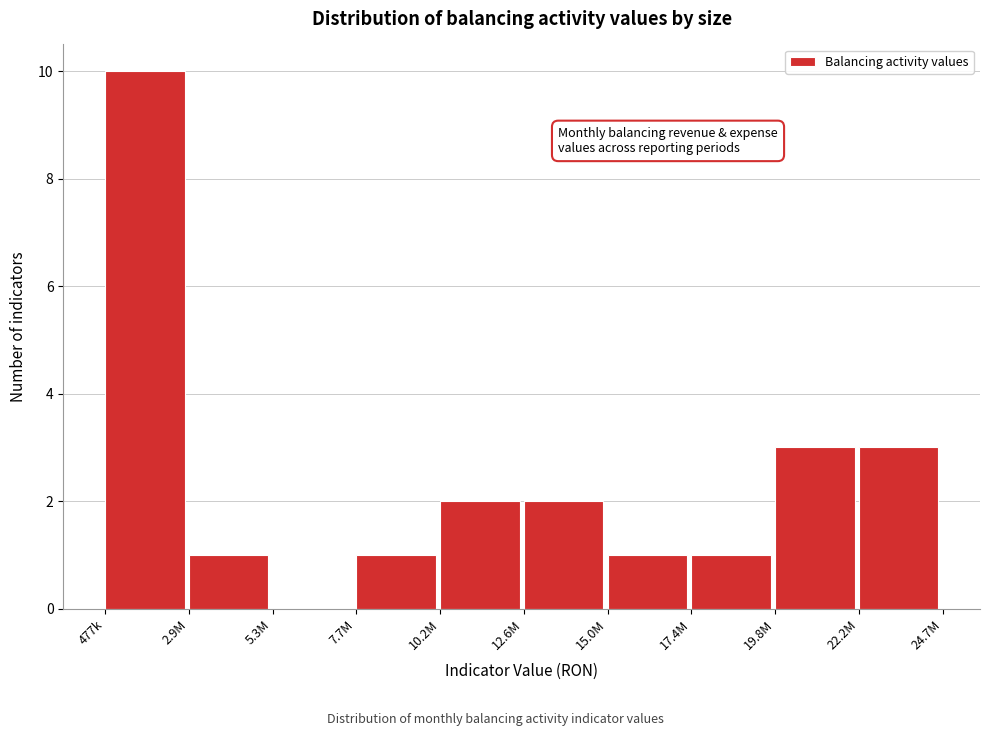

Reading left to right, transcribe all the data shown in this chart.

477k=10	2.9M=1	5.3M=0	7.7M=1	10.2M=2	12.6M=2	15.0M=1	17.4M=1	19.8M=3	22.2M=3